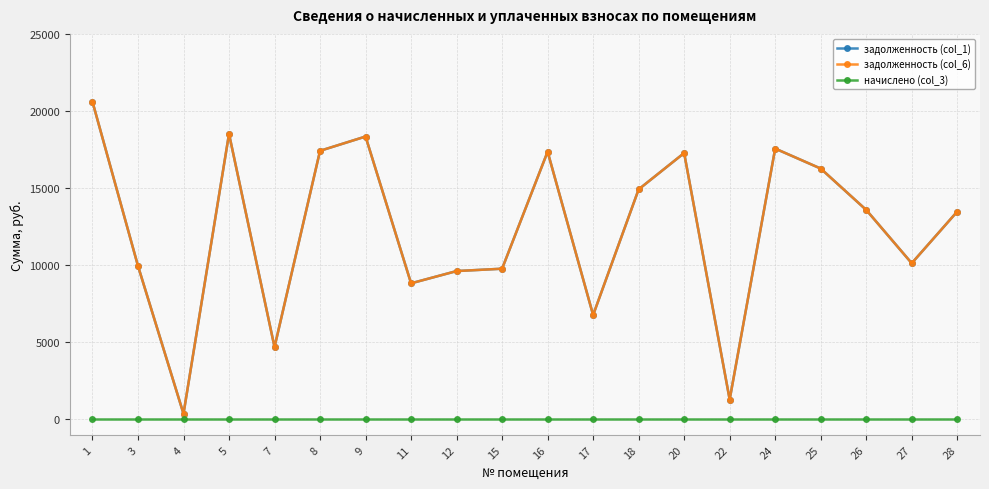

What is the sum of the задолженность (col_6) values at 9 and 22?

19631.4